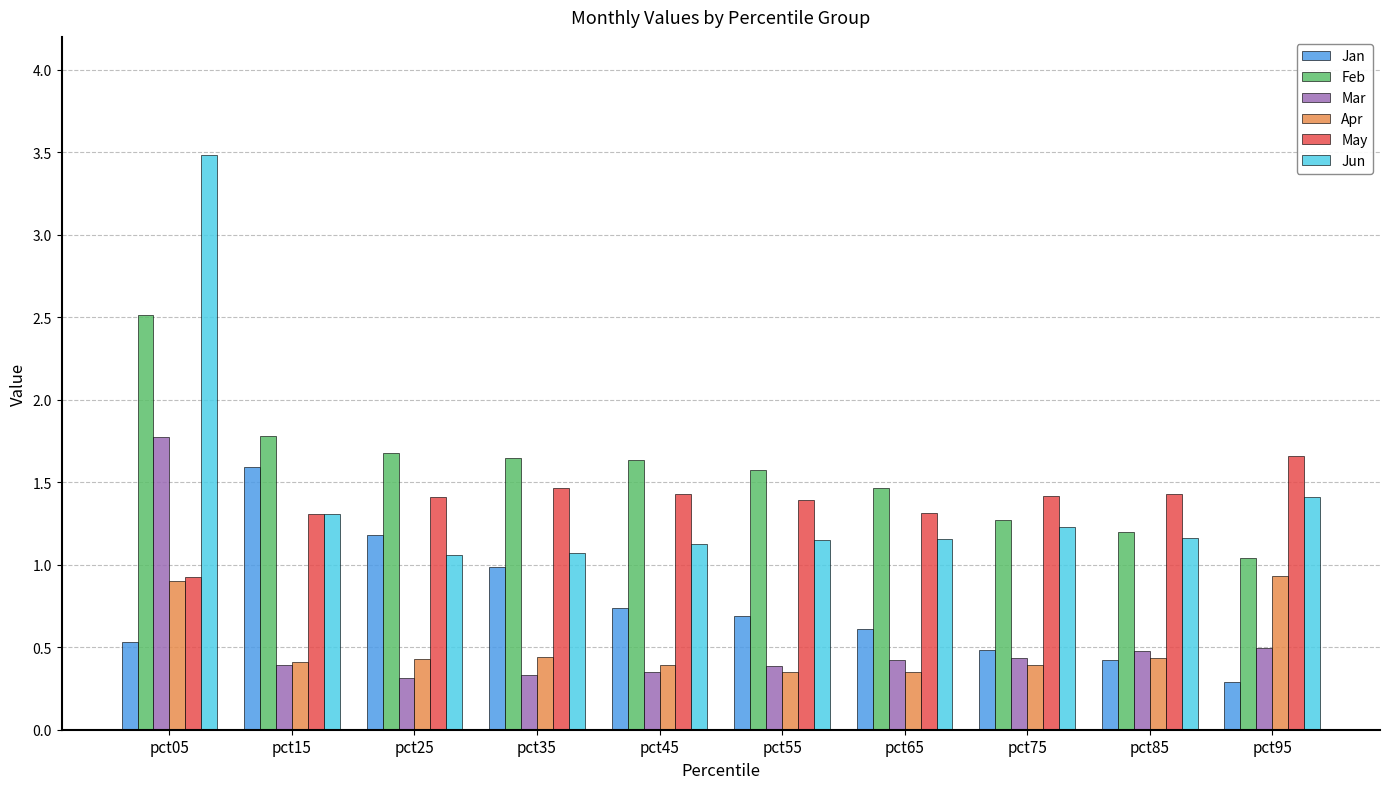

Where does the May series first go above 1?

pct15